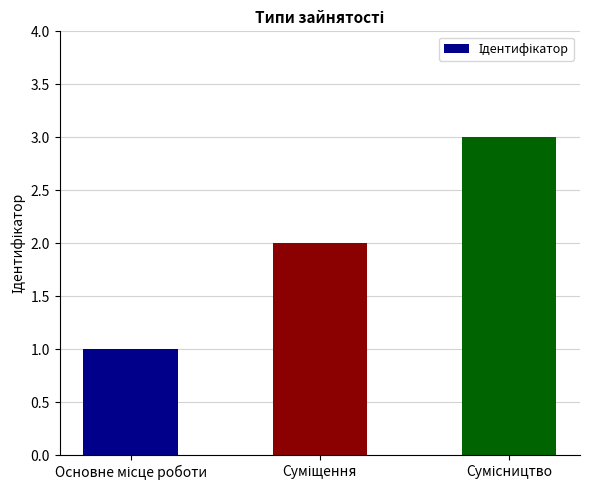

What is the greatest value displayed?

3